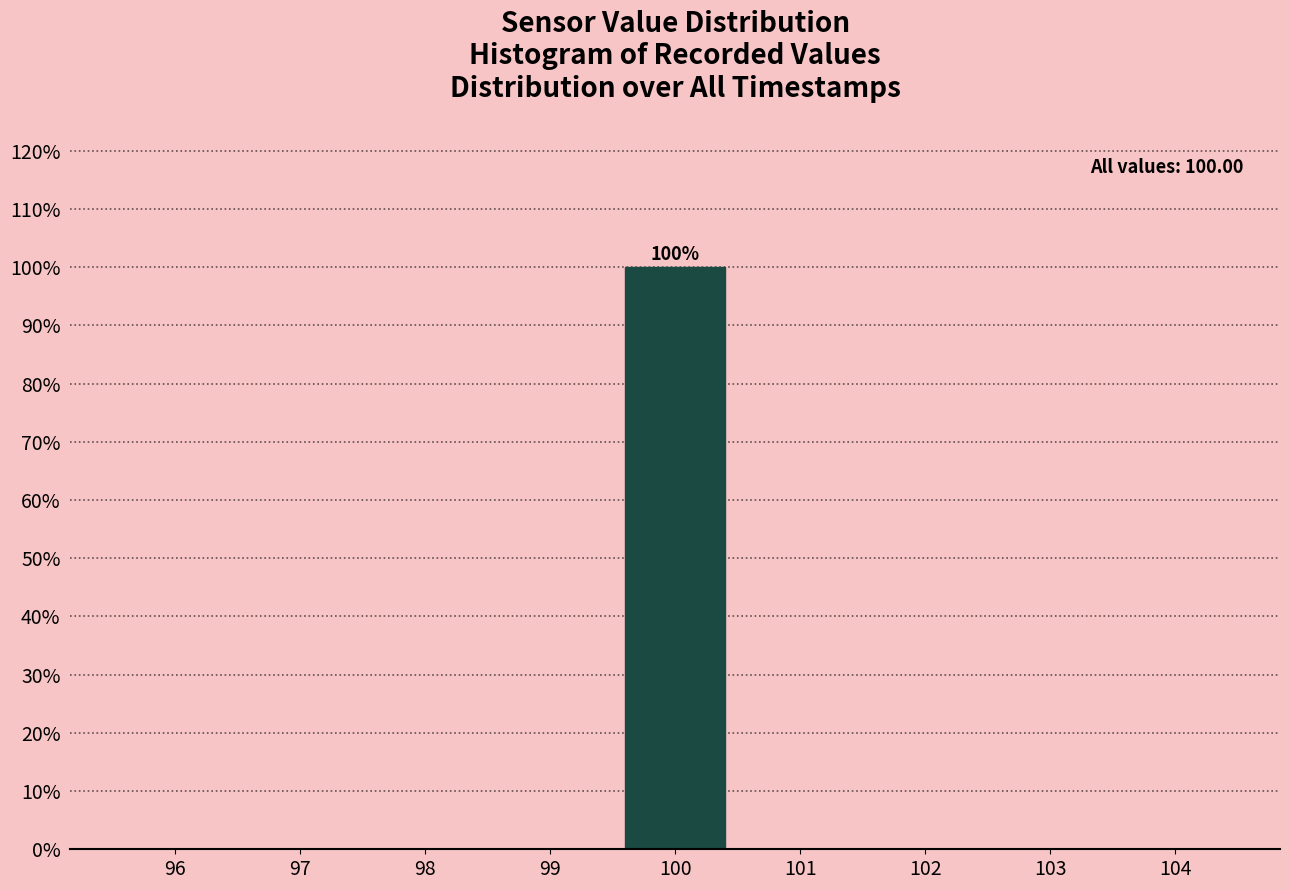

Which range on the x-axis has the tallest bar?

99.5 to 100.5